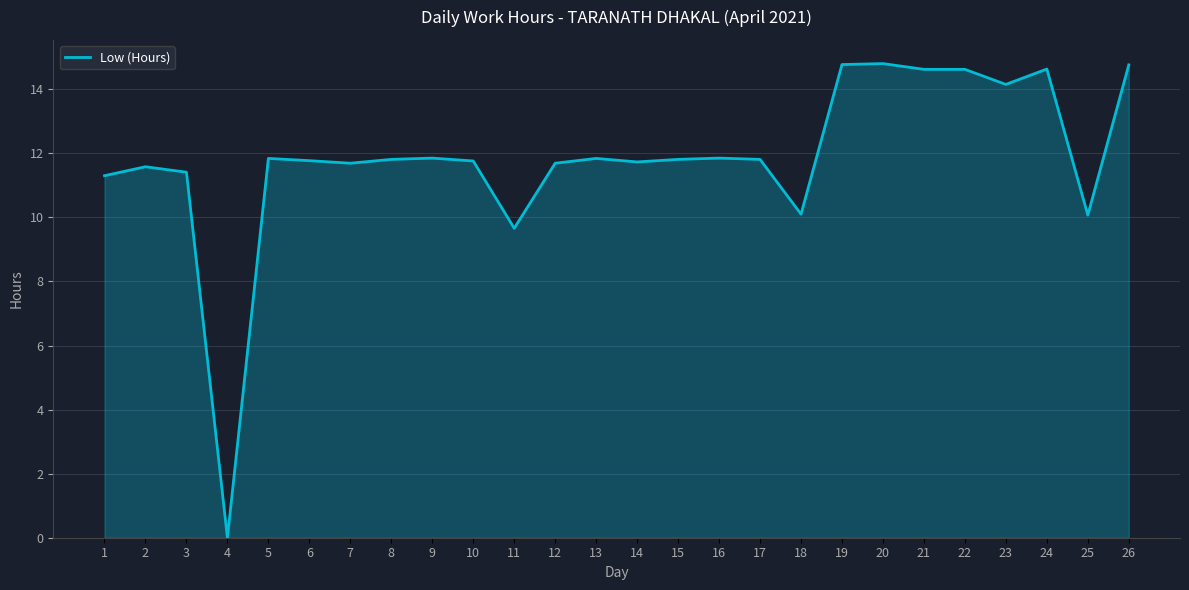

Where is the first local maximum?

2